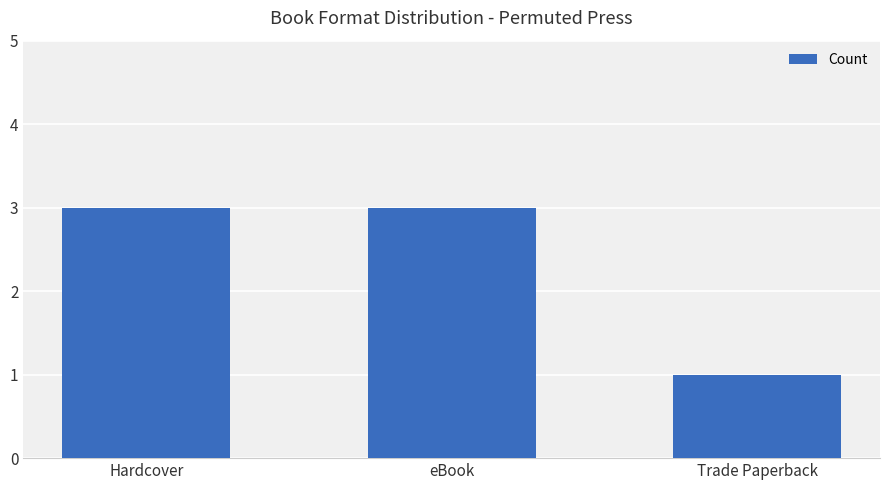

Between eBook and Trade Paperback, which is larger?

eBook